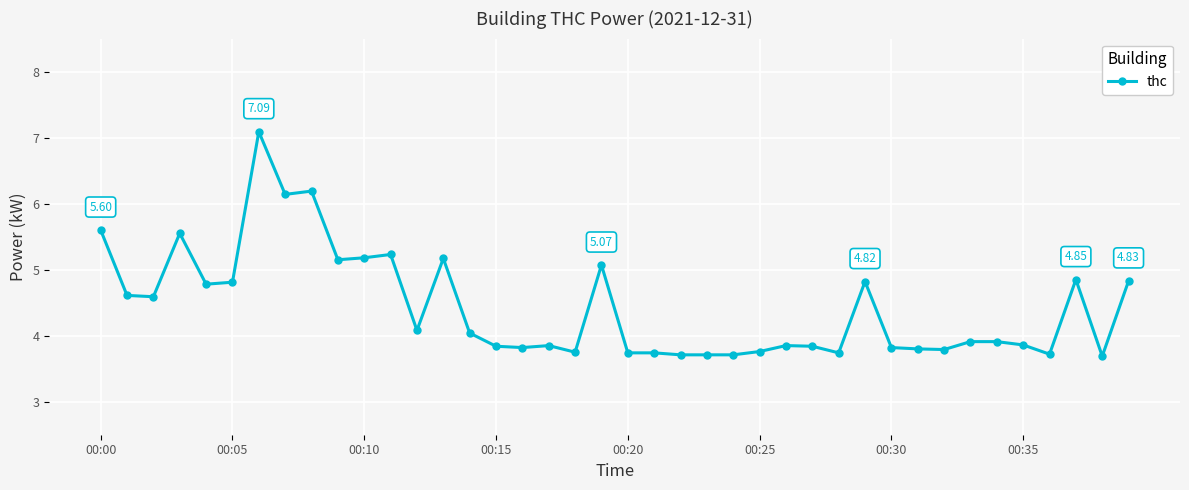

What is the difference between the second highest and minimum values?

2.5